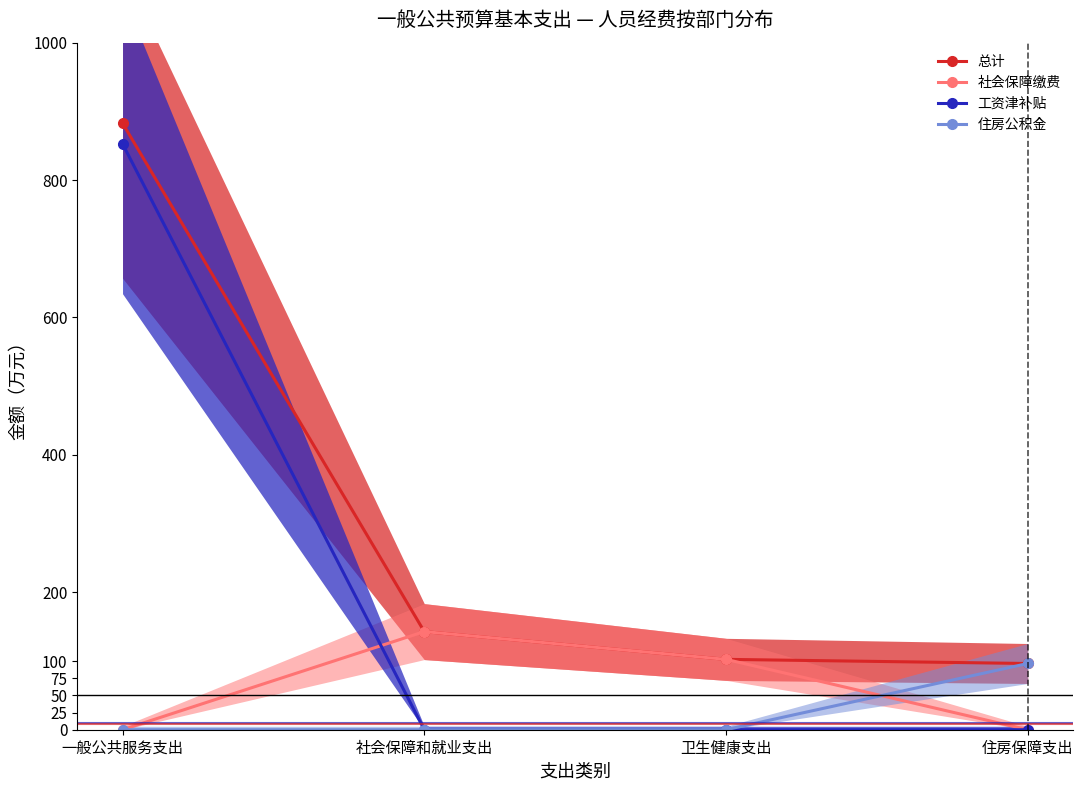

What are all the series names shown in the legend?

总计, 社会保障缴费, 工资津补贴, 住房公积金